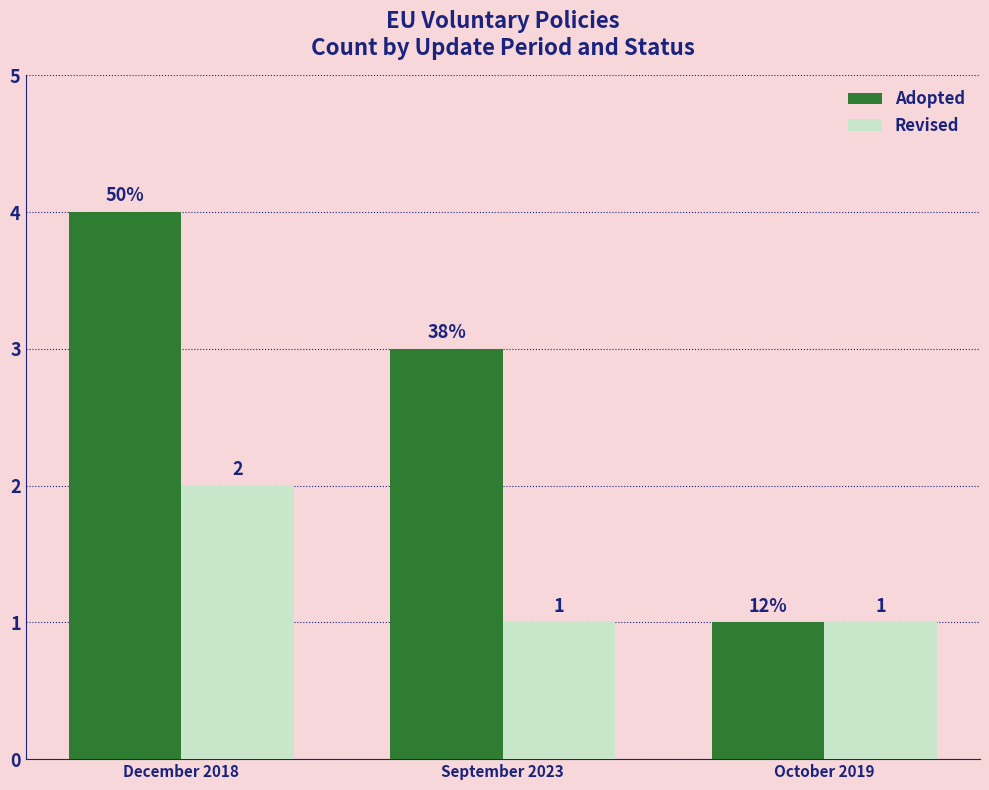

True or false: Revised has a value of 1 at October 2019.

True